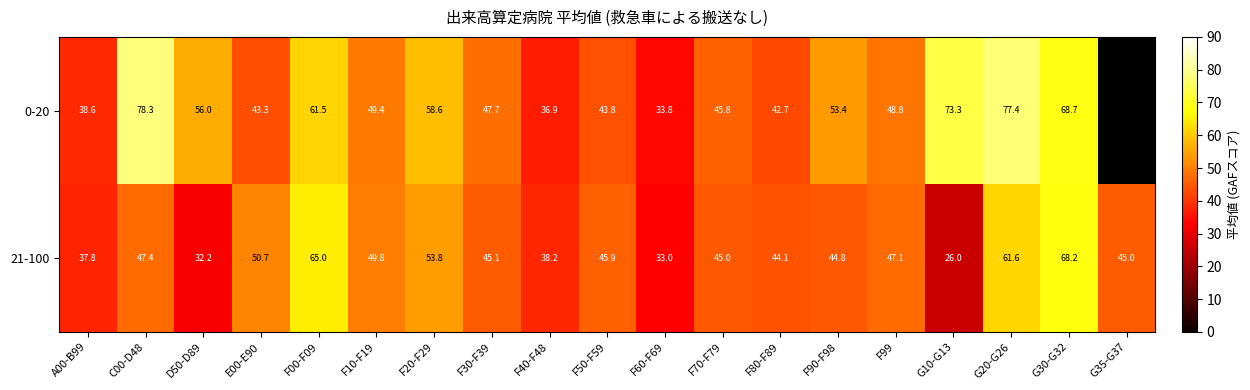

Is the value of 21-100 at F30-F39 greater than the value of 0-20 at F00-F09?

No